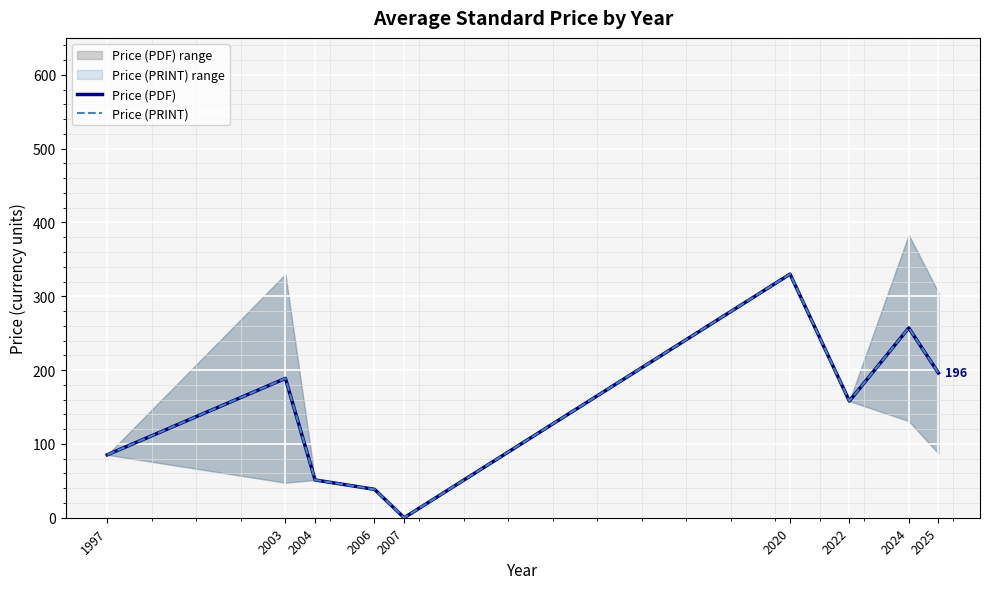

How many positive values does the Price (PDF) series have?

8